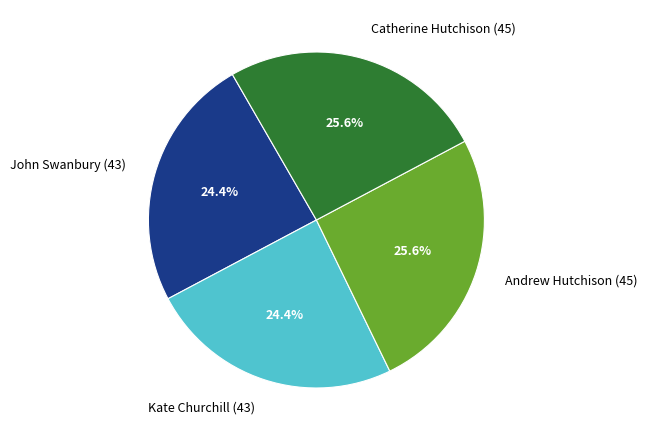

To the nearest percent, what is the average slice percentage?

25%